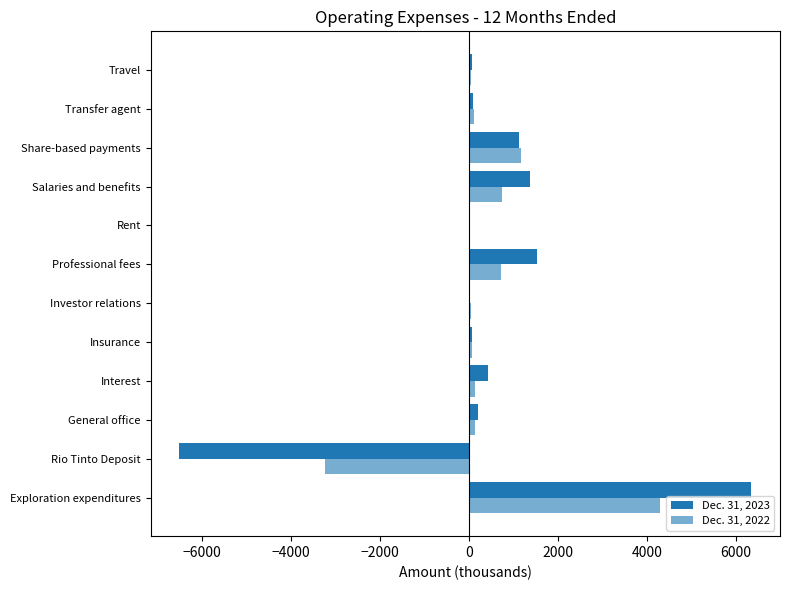

How many distinct data groups are displayed?

2